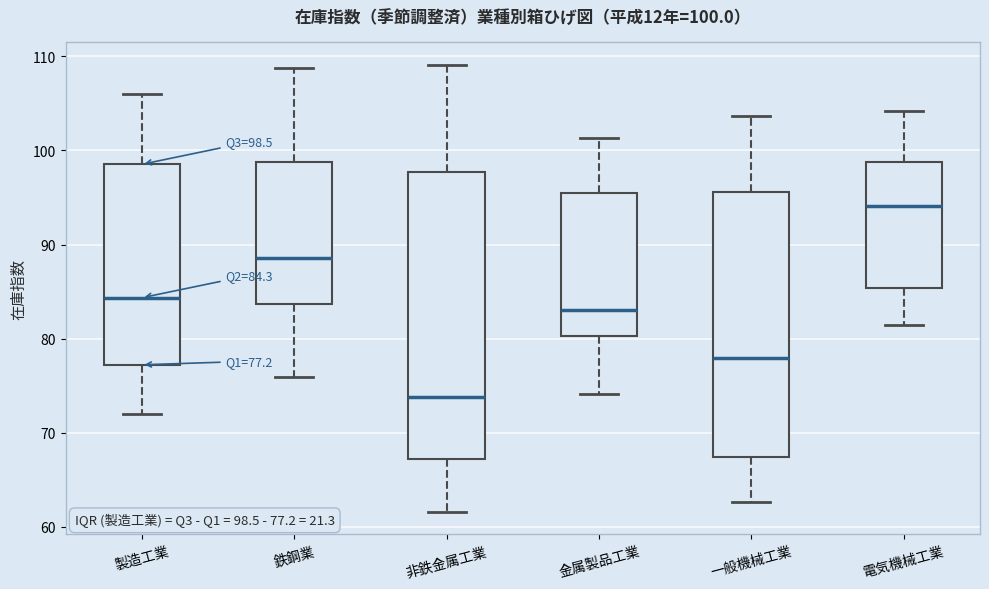

Which box is the tallest, from its lower edge to its upper edge?

非鉄金属工業